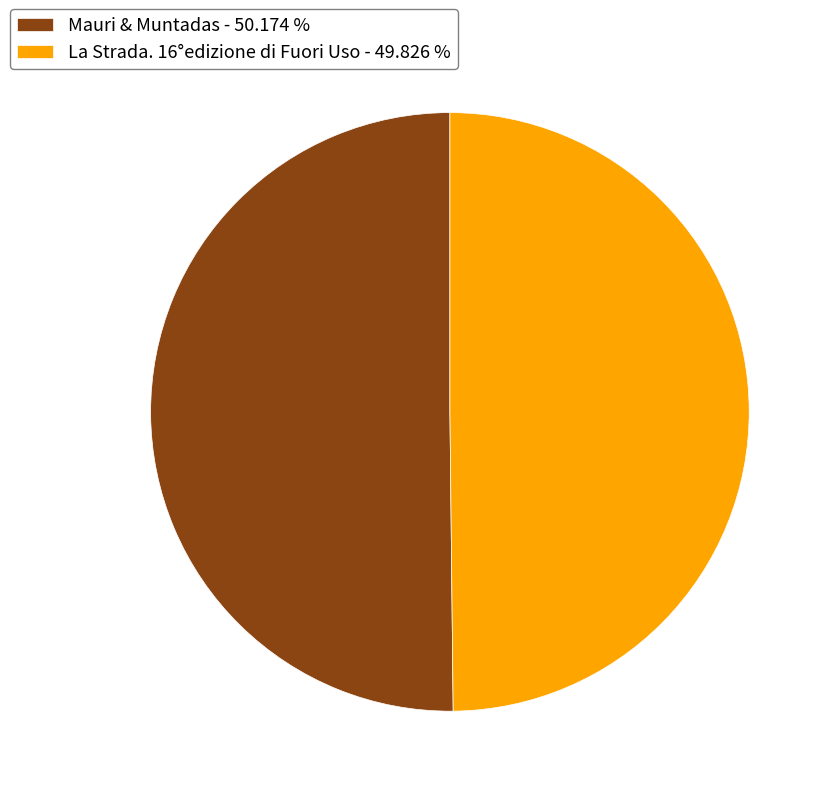

What is the ratio of the value at Mauri & Muntadas - 50.174 % to the value at La Strada. 16°edizione di Fuori Uso - 49.826 %?

1.0